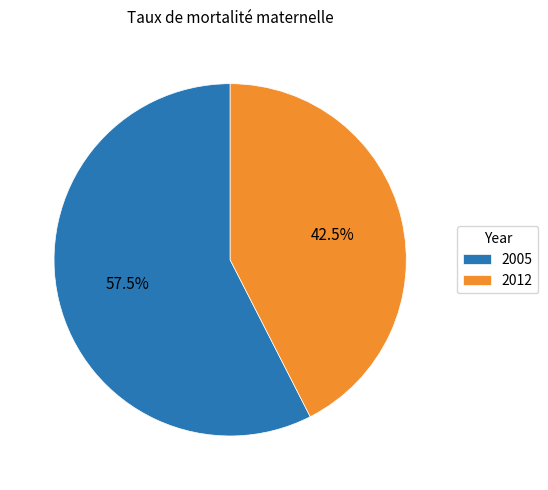

Do 2005 and 2012 together represent more than half of the pie?

Yes